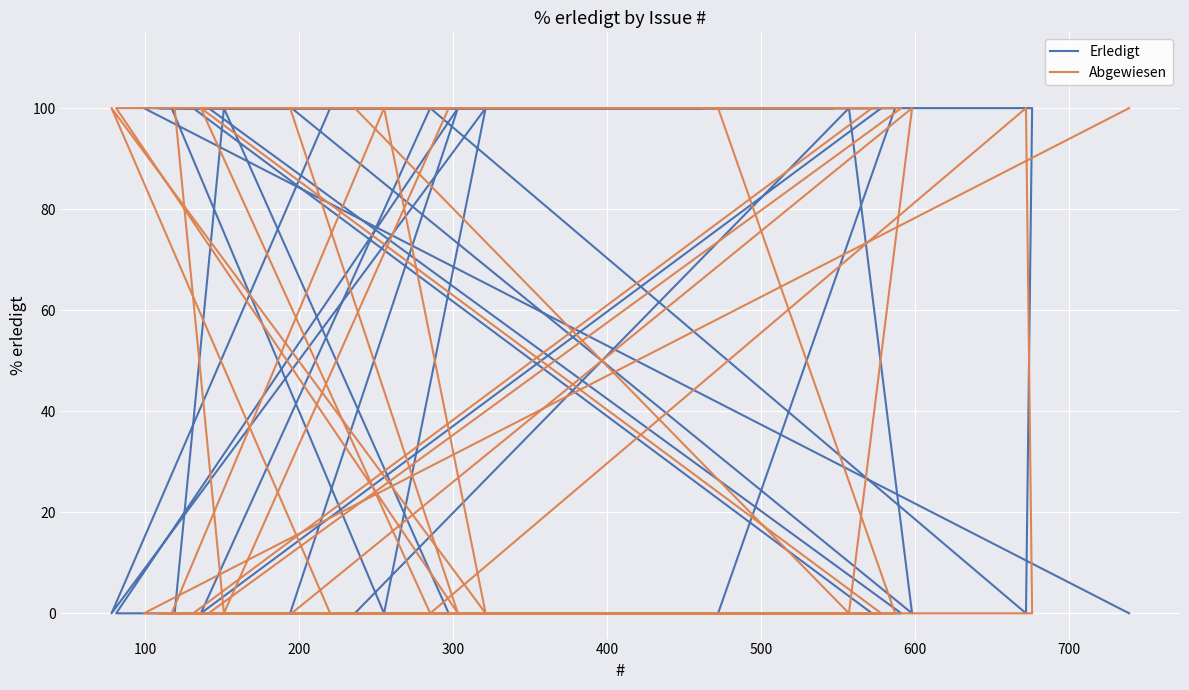

Does the chart display data point markers on the line(s)?

No